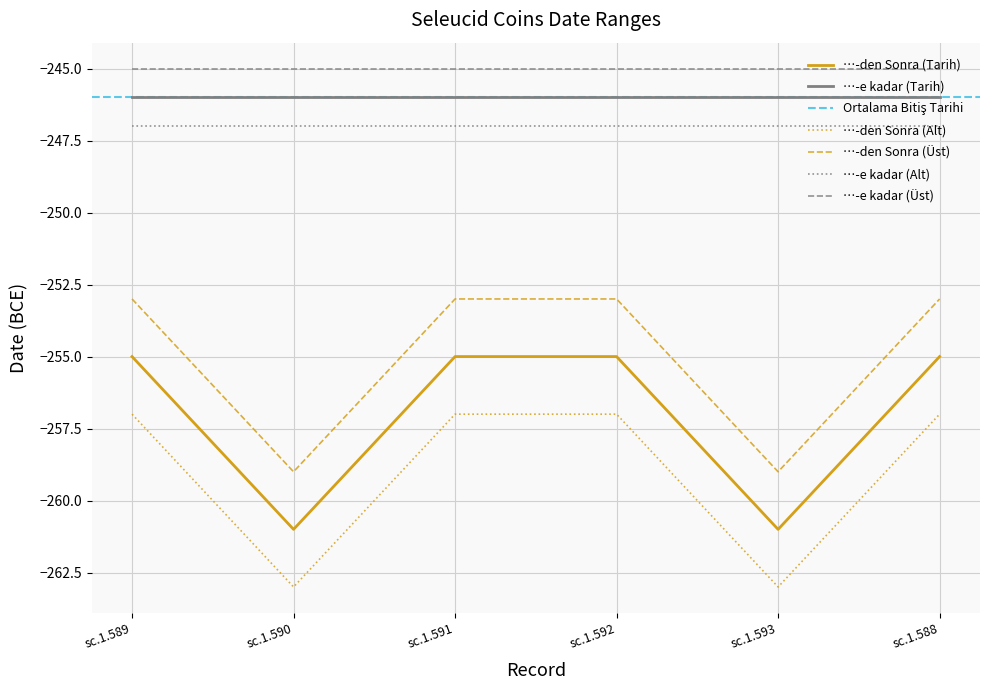

Between sc.1.593 and sc.1.589, which is larger?

sc.1.589